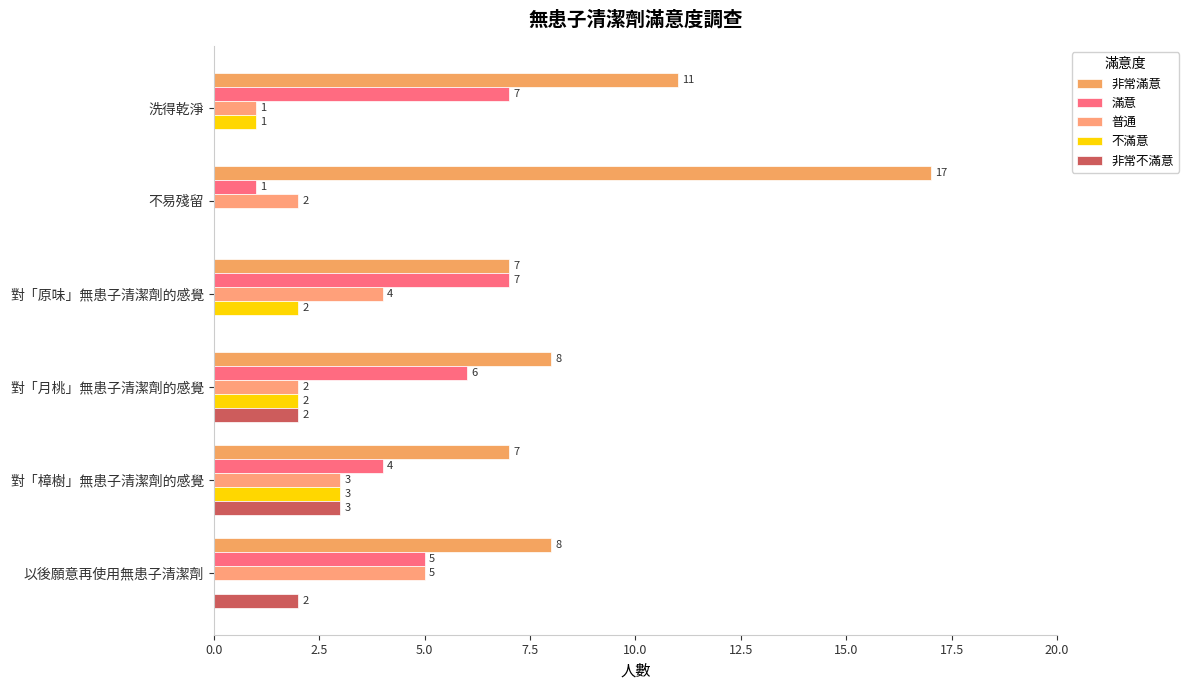

What is the value of the 不滿意 bar at the 1st from the left?

1